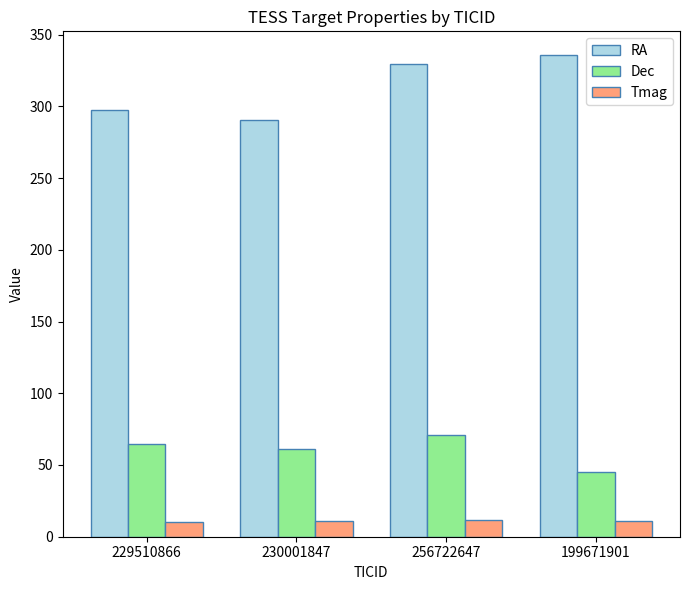

What is the difference between the maximum and minimum values in the Dec series?

25.7